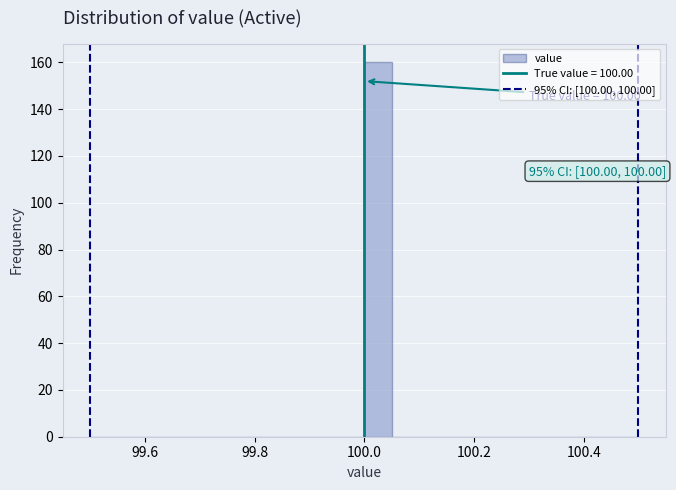

Read against the x-axis, roughly where is the centre of the tallest bar?

100.02